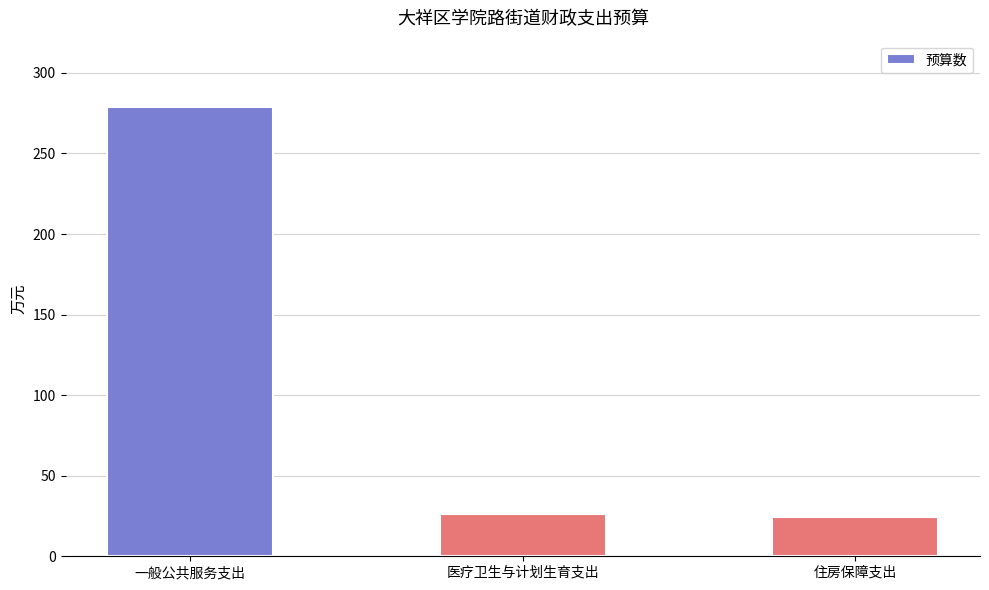

The chart shows a value of 24.5 at 住房保障支出. True or false?

True